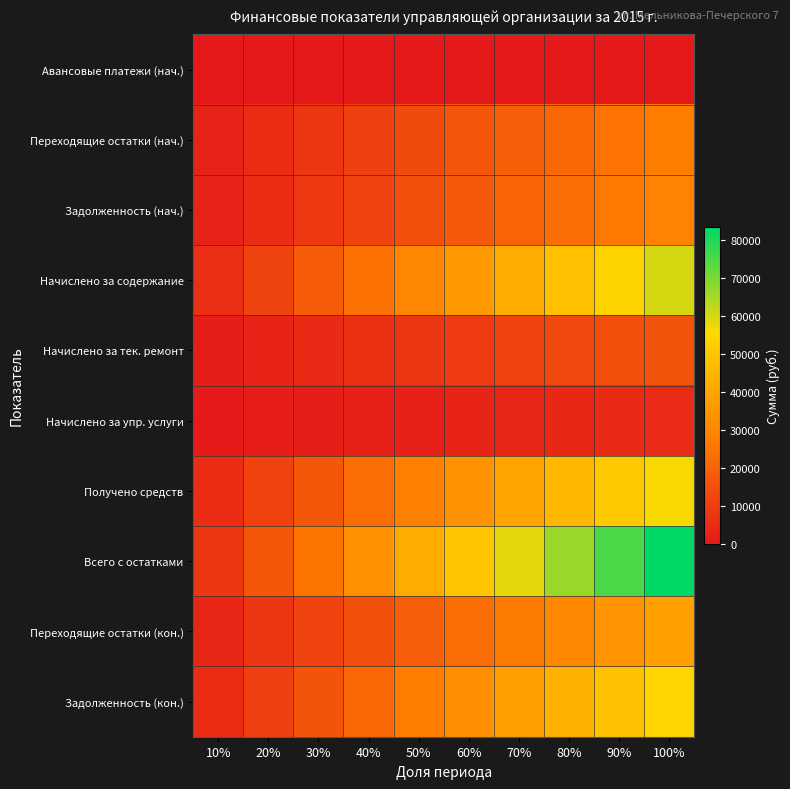

Which label corresponds to the smallest value in the chart?

10%